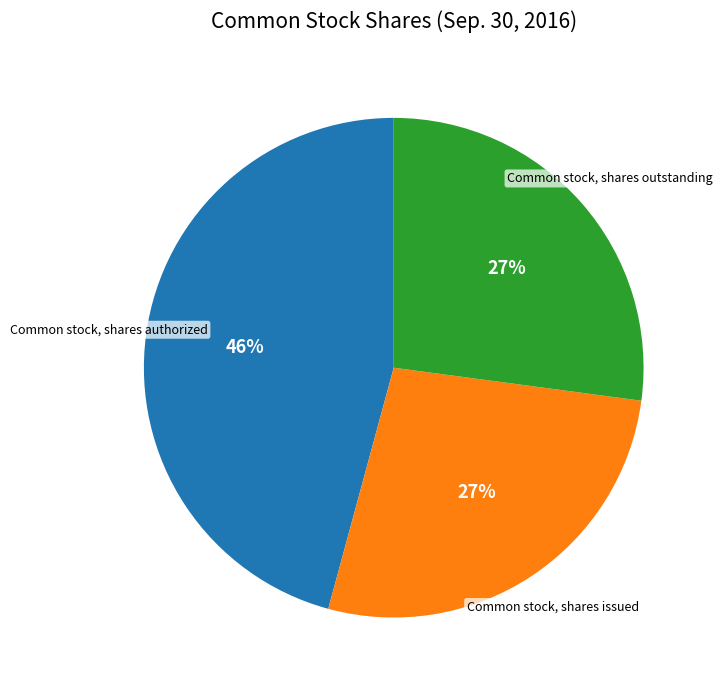

Is there a majority slice in this chart?

No